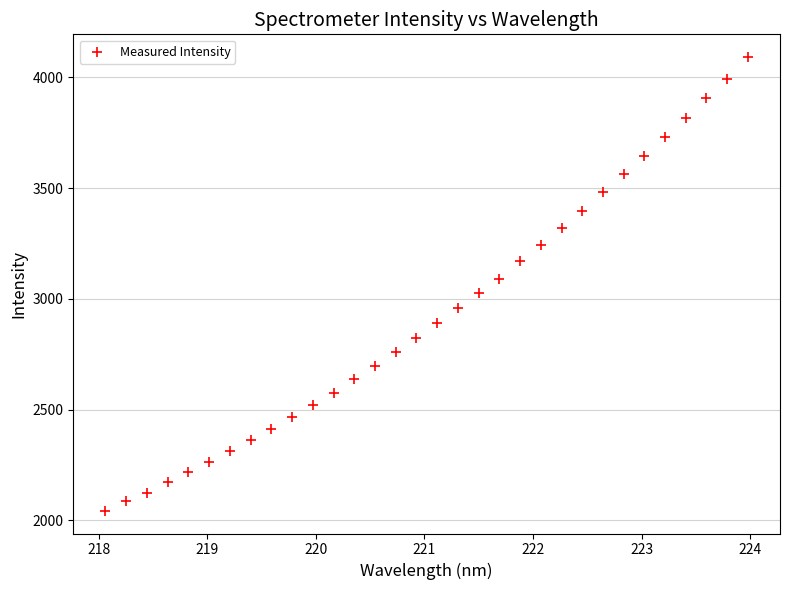

What is the range of X values (max minus min)?

5.9